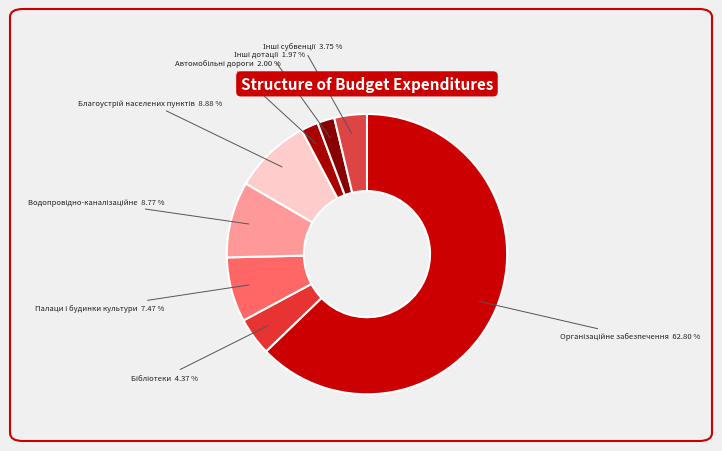

Count the number of slices in the pie.

8